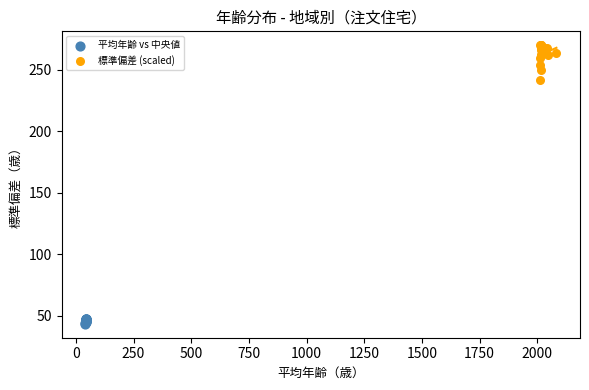

Which series contains the highest Y value?

標準偏差 (scaled)